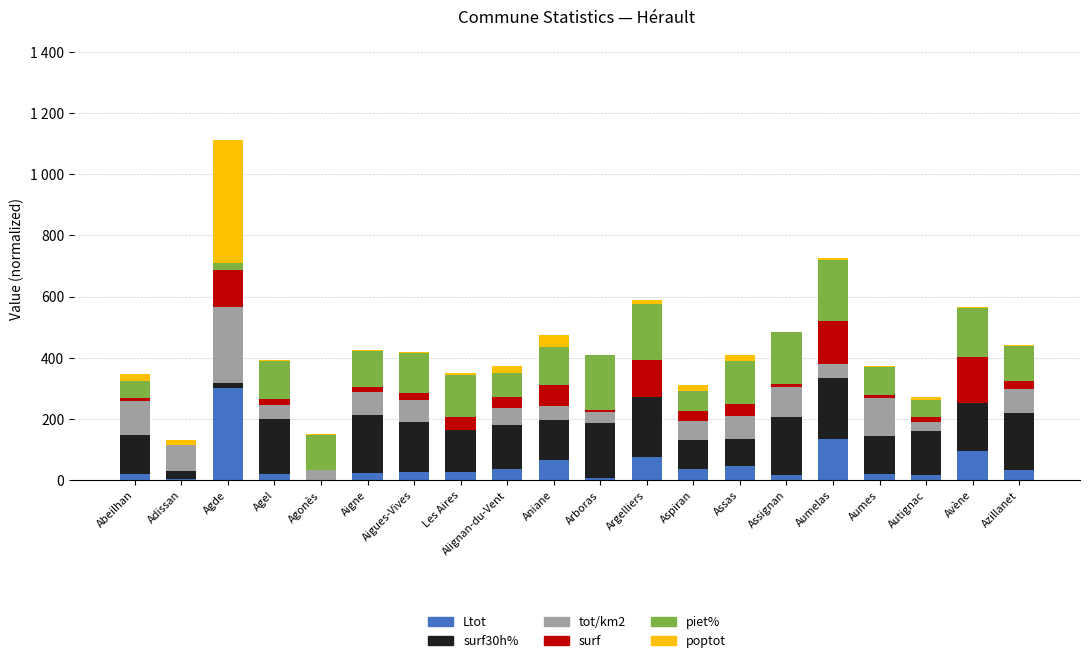

What are all the series names shown in the legend?

Ltot, surf30h%, tot/km2, surf, piet%, poptot